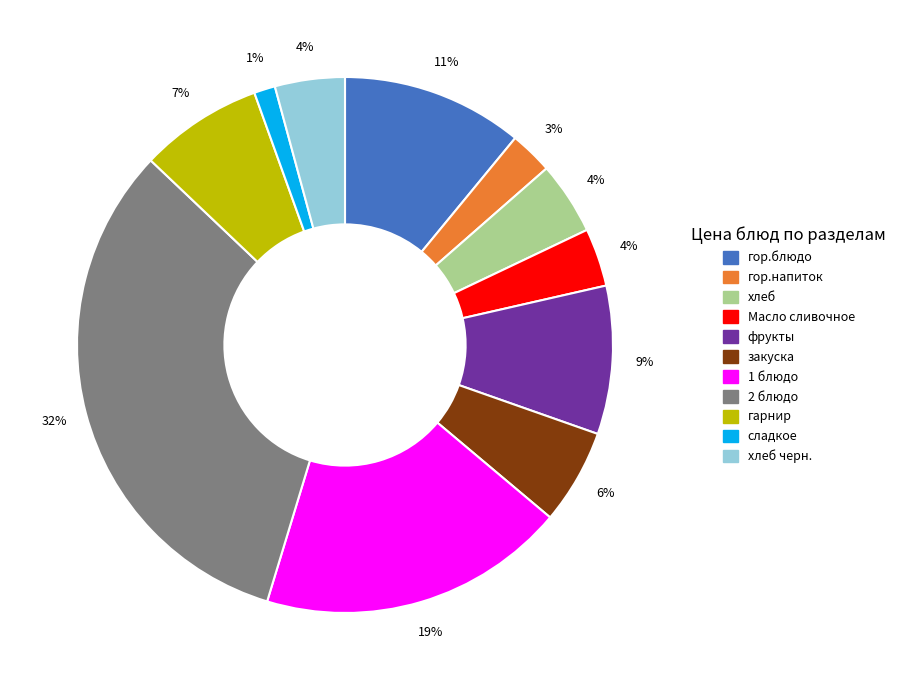

Which category has the biggest portion of the pie?

2 блюдо